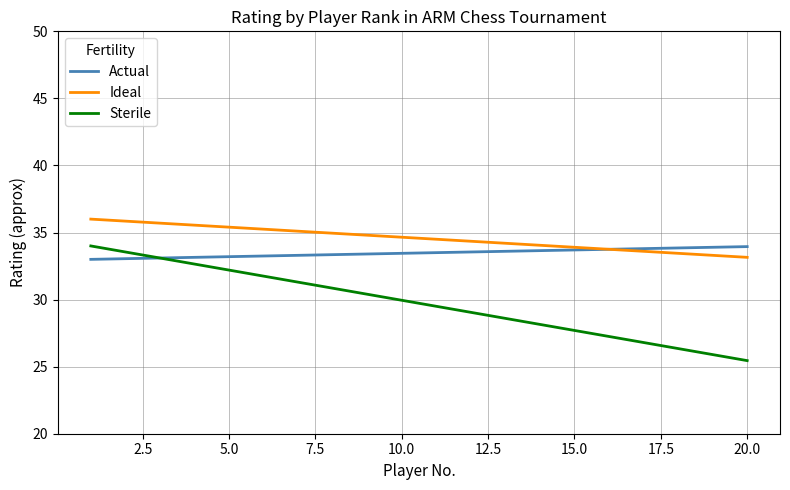

Rank the series by their average value, from highest to lowest.

Ideal, Actual, Sterile